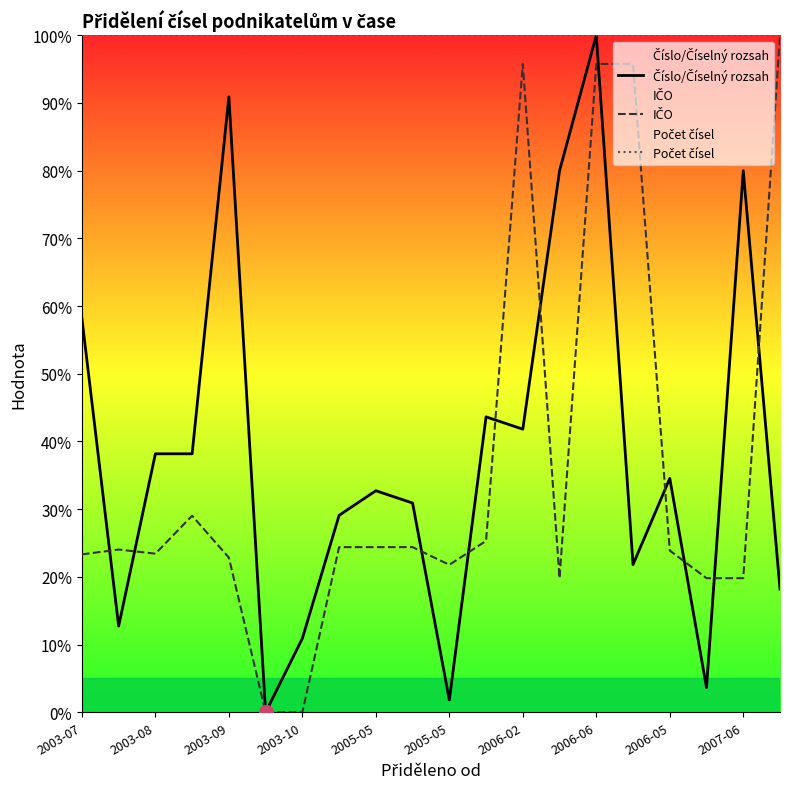

What is the sum of the Počet čísel values at 2006-02 and 11?

200.0